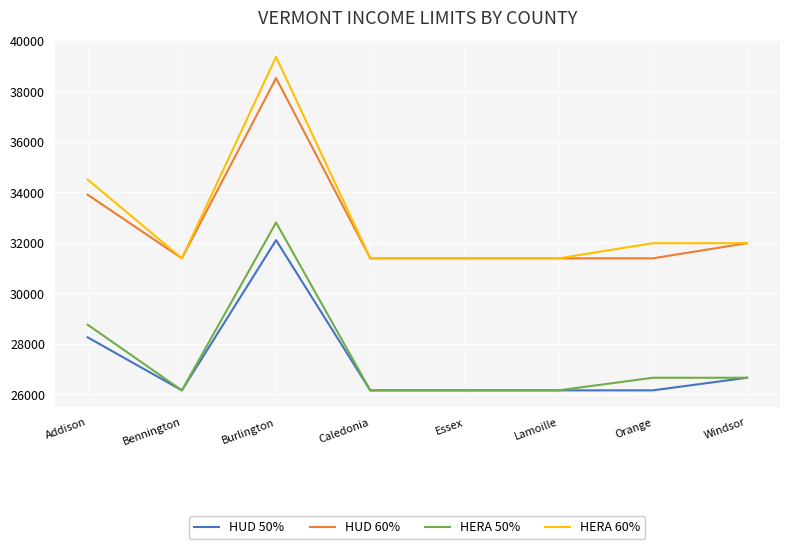

True or false: HERA 60% and HERA 50% intersect in this chart.

False